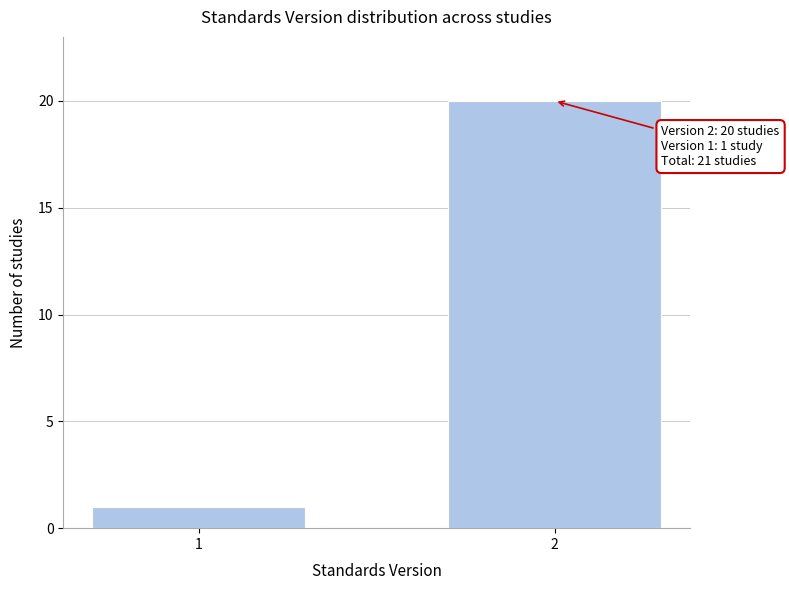

Reading right to left, list all the values displayed in this chart.

20	1